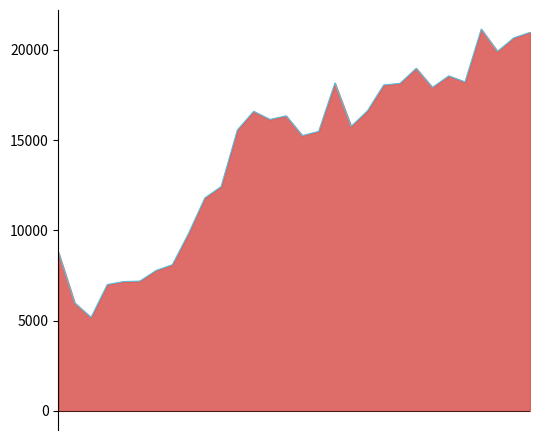

List the labels in order of value, largest first.

26, 29, 28, 27, 22, 24, 25, 17, 21, 20, 23, 19, 12, 14, 13, 18, 11, 16, 15, 10, 9, 8, 0, 7, 6, 5, 4, 3, 1, 2